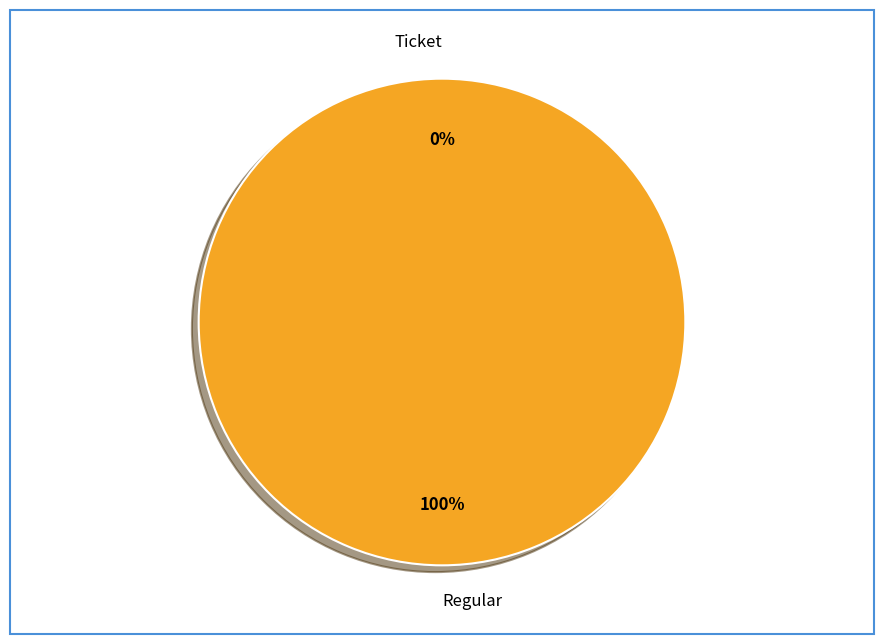

How many segments does this pie chart have?

2